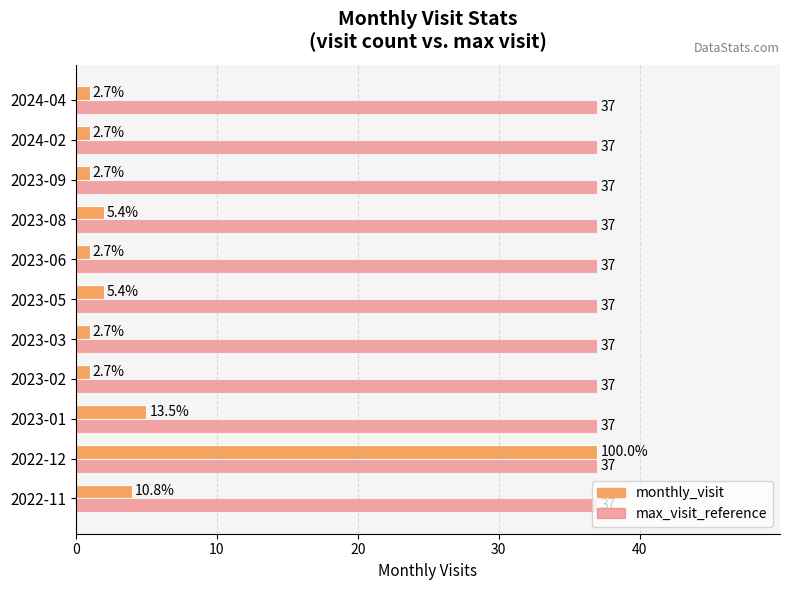

What is the minimum value for max_visit_reference?

37